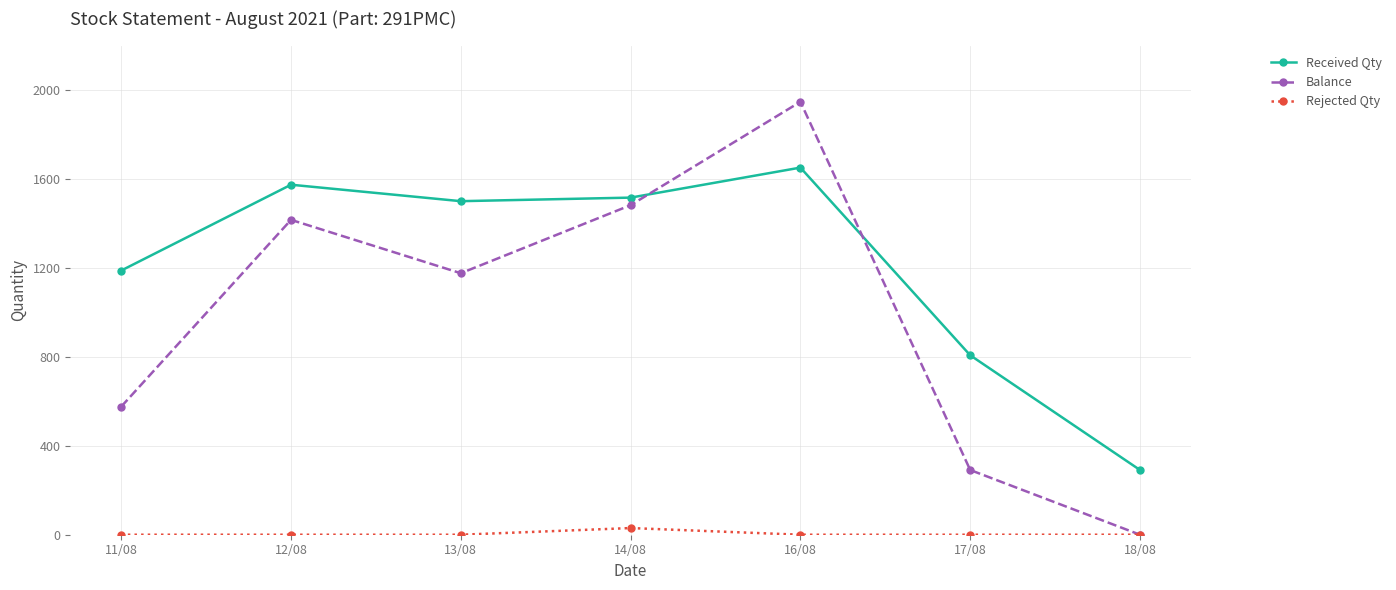

What is the approximate value of Balance at 12/08?

1416